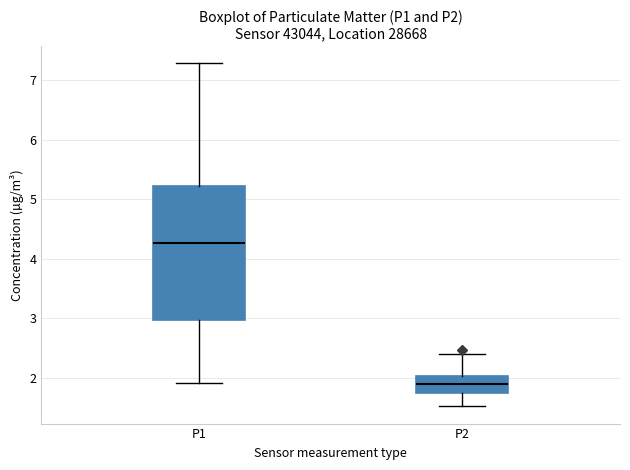

Comparing the boxes themselves (not the whiskers), which one is the tallest?

P1